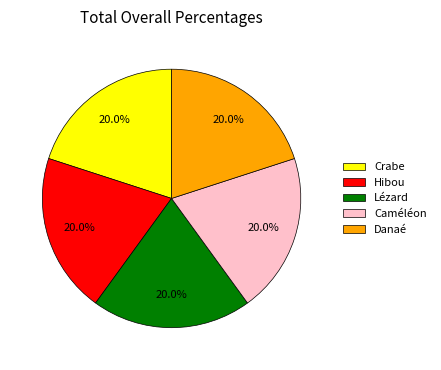

How many slices are in this pie chart?

5